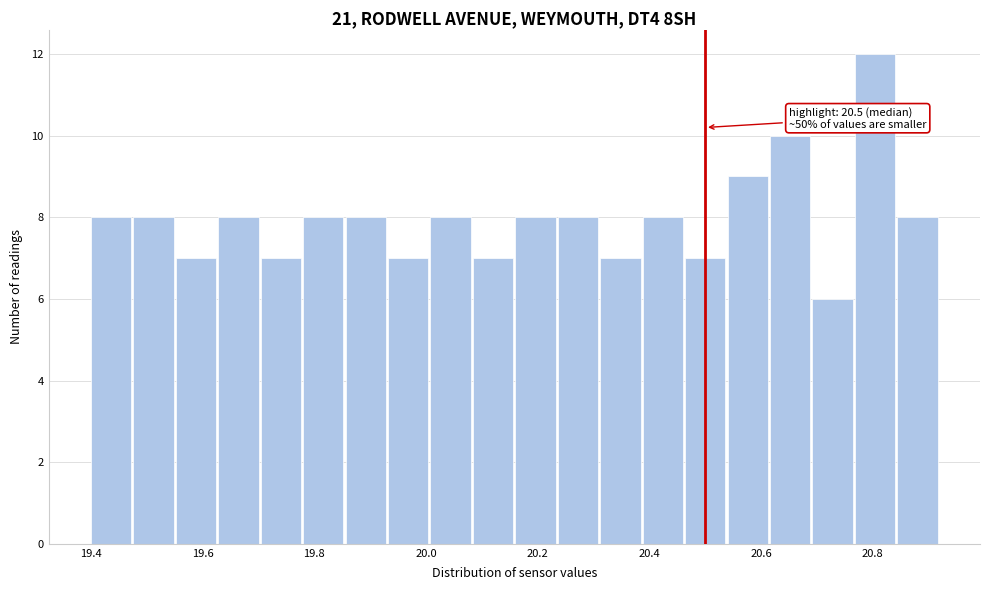

Around what value on the x-axis is the tallest bar? Give the approximate position of its centre, as read against the axis.

20.80